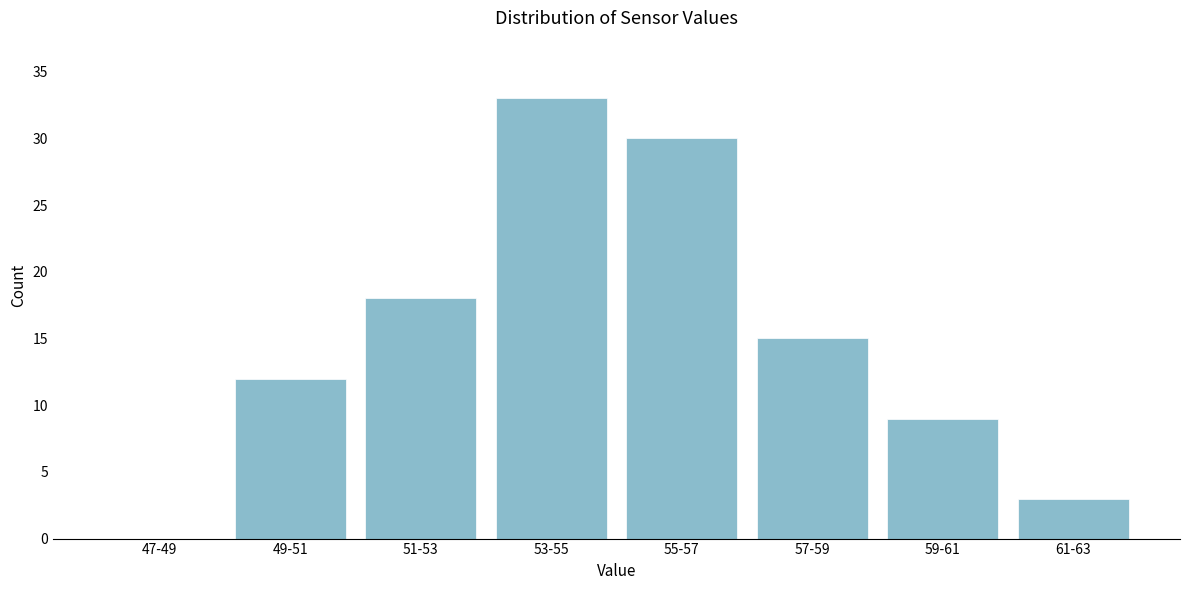

Reading left to right, transcribe all the data shown in this chart.

47-49=0	49-51=12	51-53=18	53-55=33	55-57=30	57-59=15	59-61=9	61-63=3